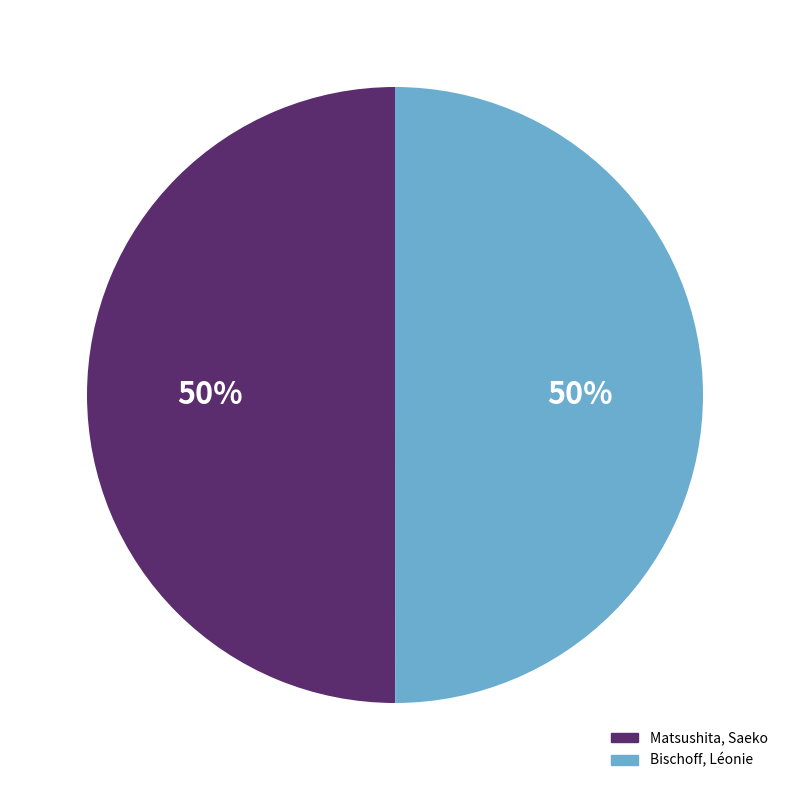

To the nearest percent, what is the combined percentage of Bischoff, Léonie and Matsushita, Saeko?

100%